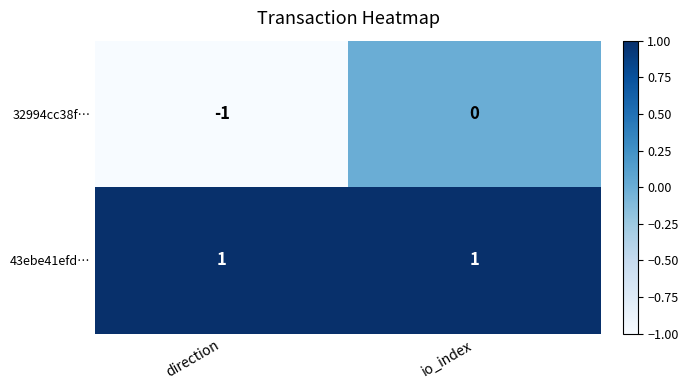

How many categories are shown in the chart?

2